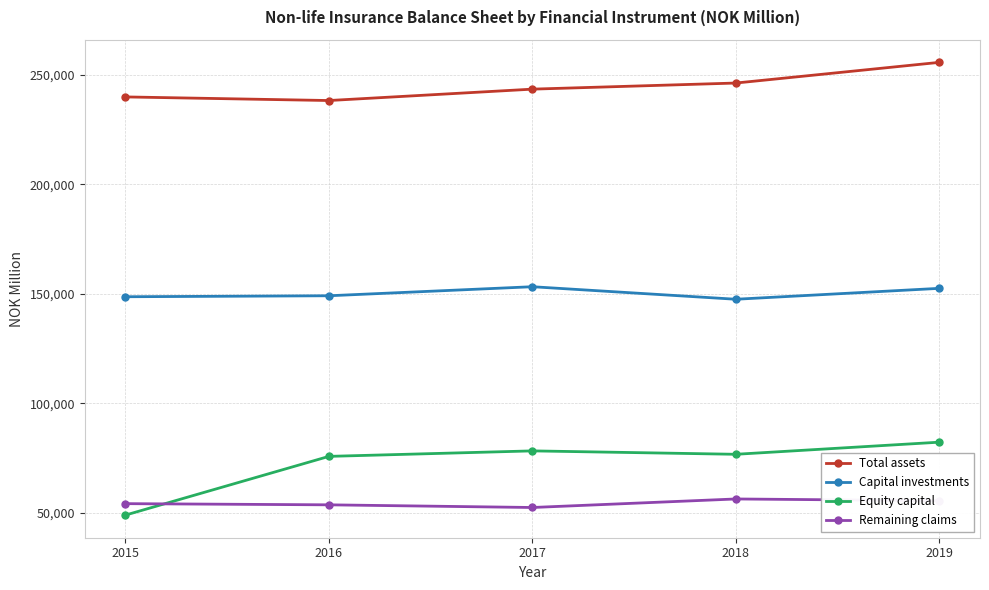

What is the spread (max minus min) of values at 2016?

184476